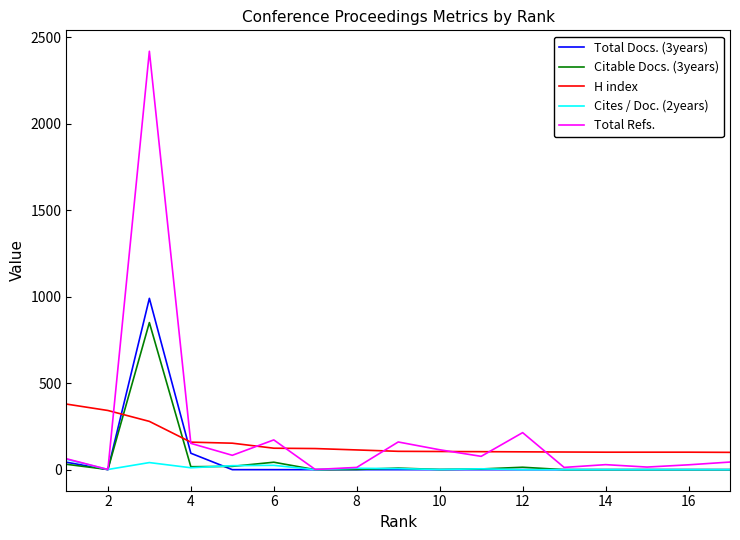

How many series are shown in this chart?

5